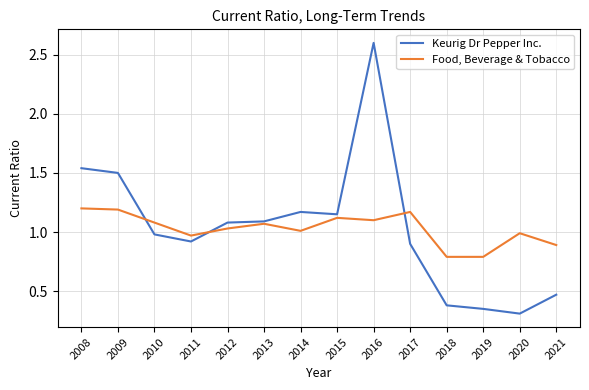

Which category has the lowest value across all series?

2020